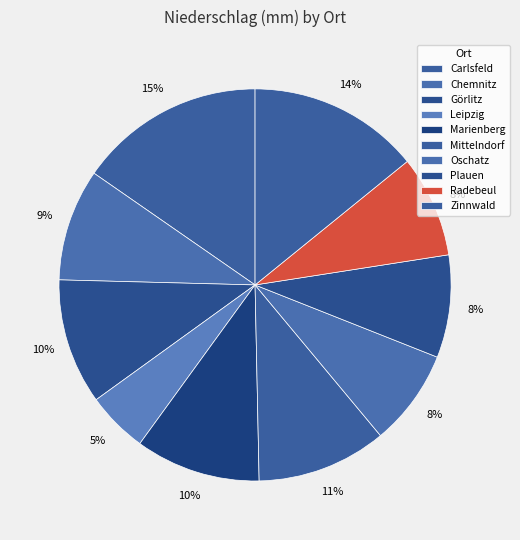

To the nearest percent, what is the combined percentage of Plauen and Görlitz?

19%